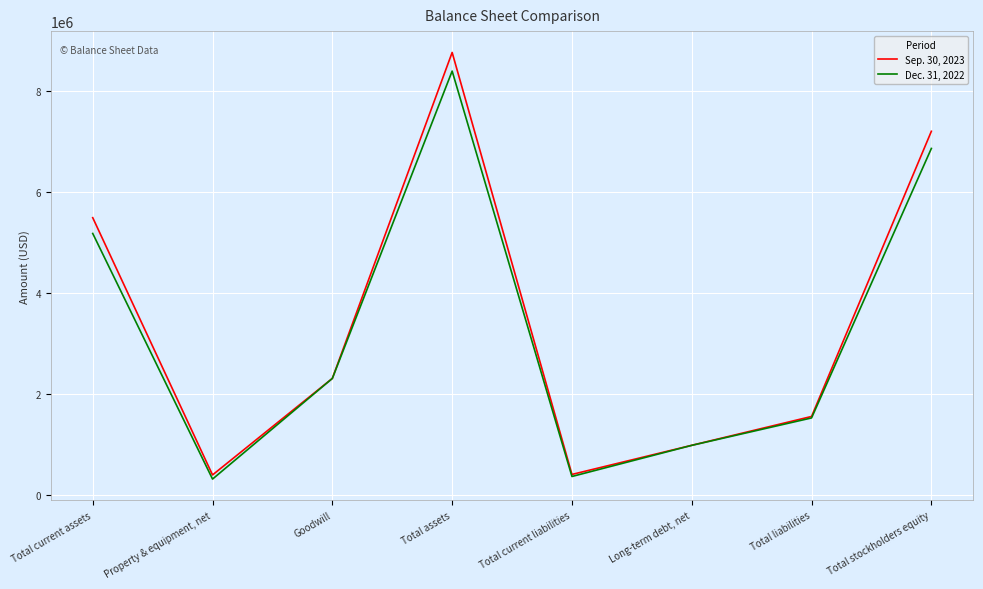

What are all the series names shown in the legend?

Sep. 30, 2023, Dec. 31, 2022